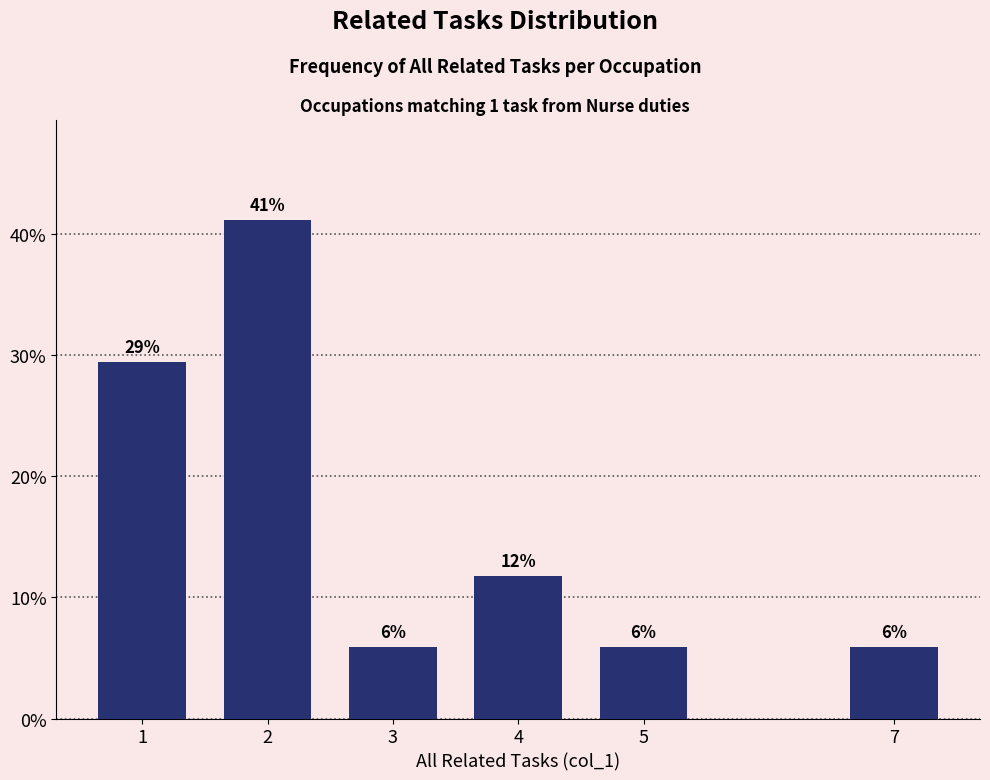

How many bars are there in total?

6